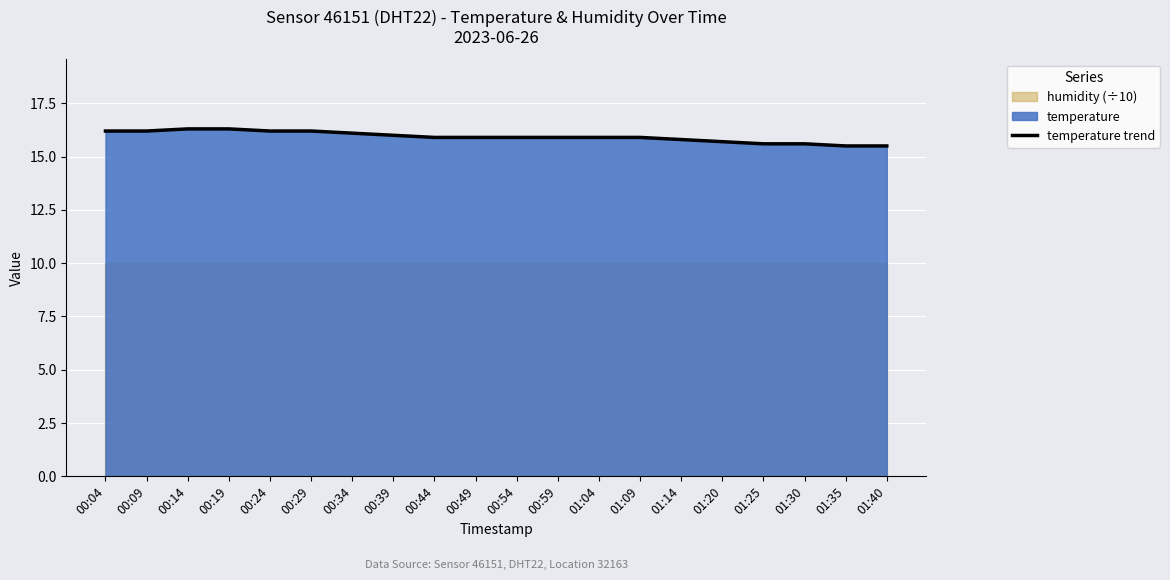

At which category does the chart reach its minimum across all series?

01:35